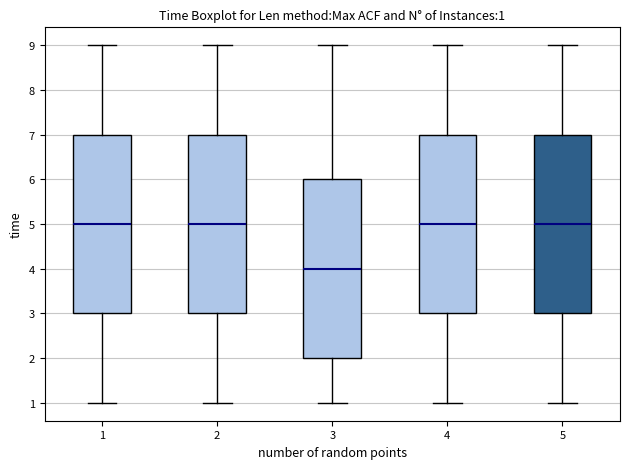

Which box has the lowest median line?

3